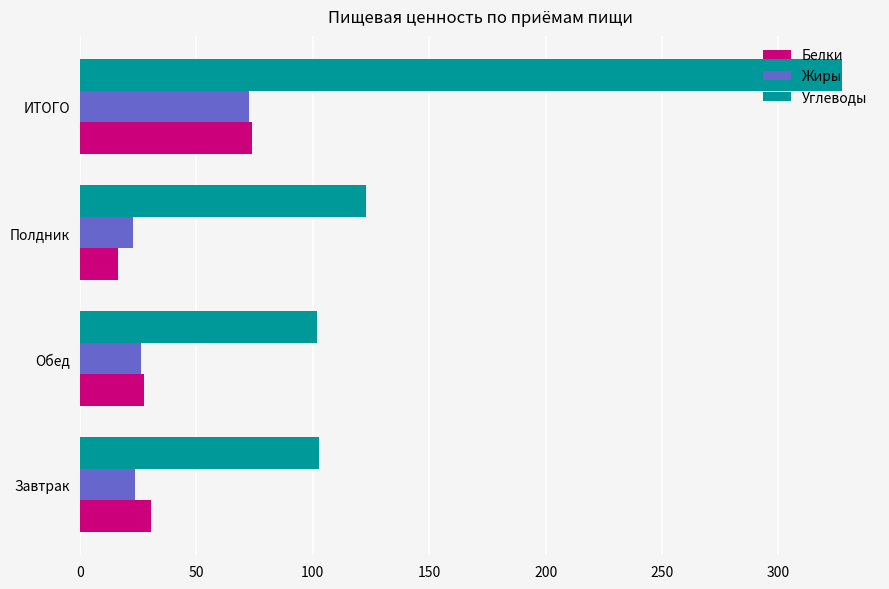

Is it true that Белки equals 27.3 at Обед?

True